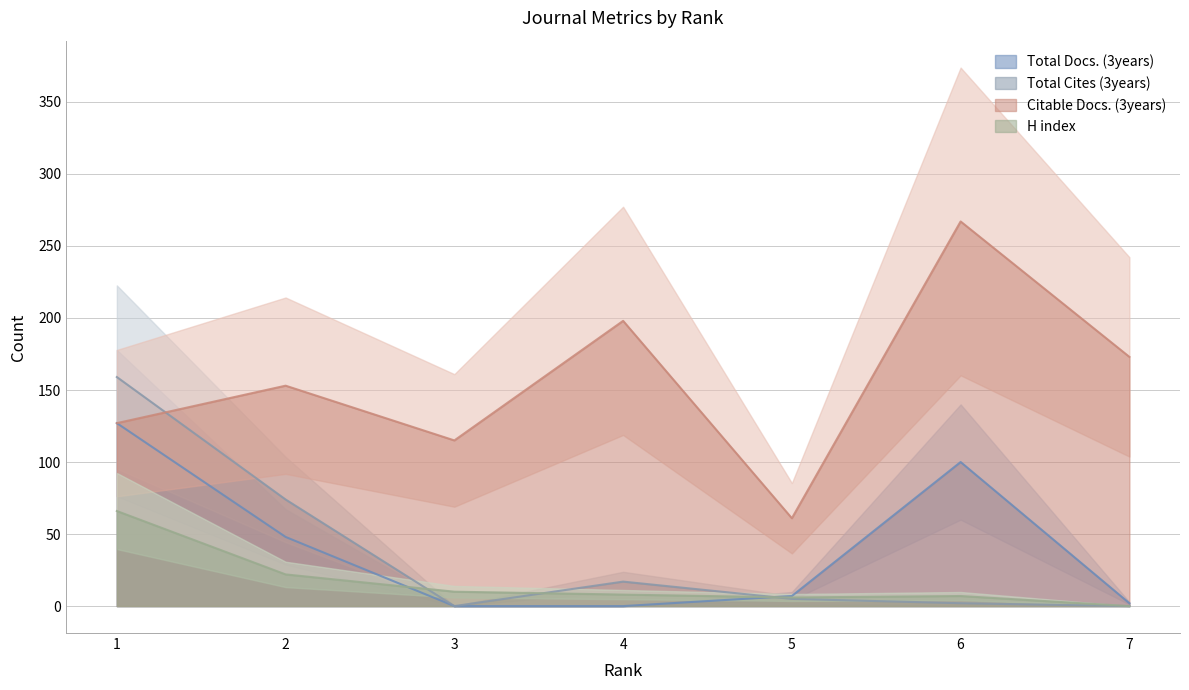

What is the value of the Citable Docs. (3years) point at the 4th from the left?

198